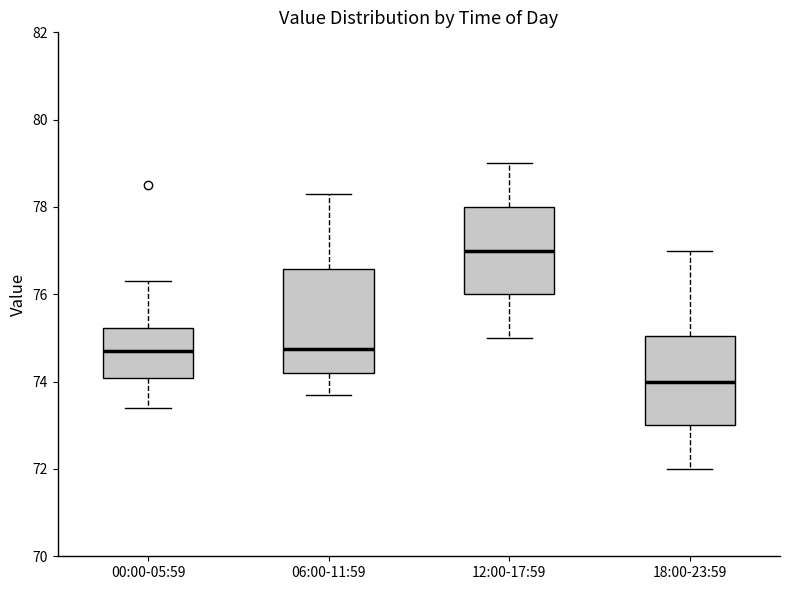

Where is the upper edge of the box for 06:00-11:59 on the y-axis? The values are not printed on the chart, so give them approximately, as read against the axis.

76.6